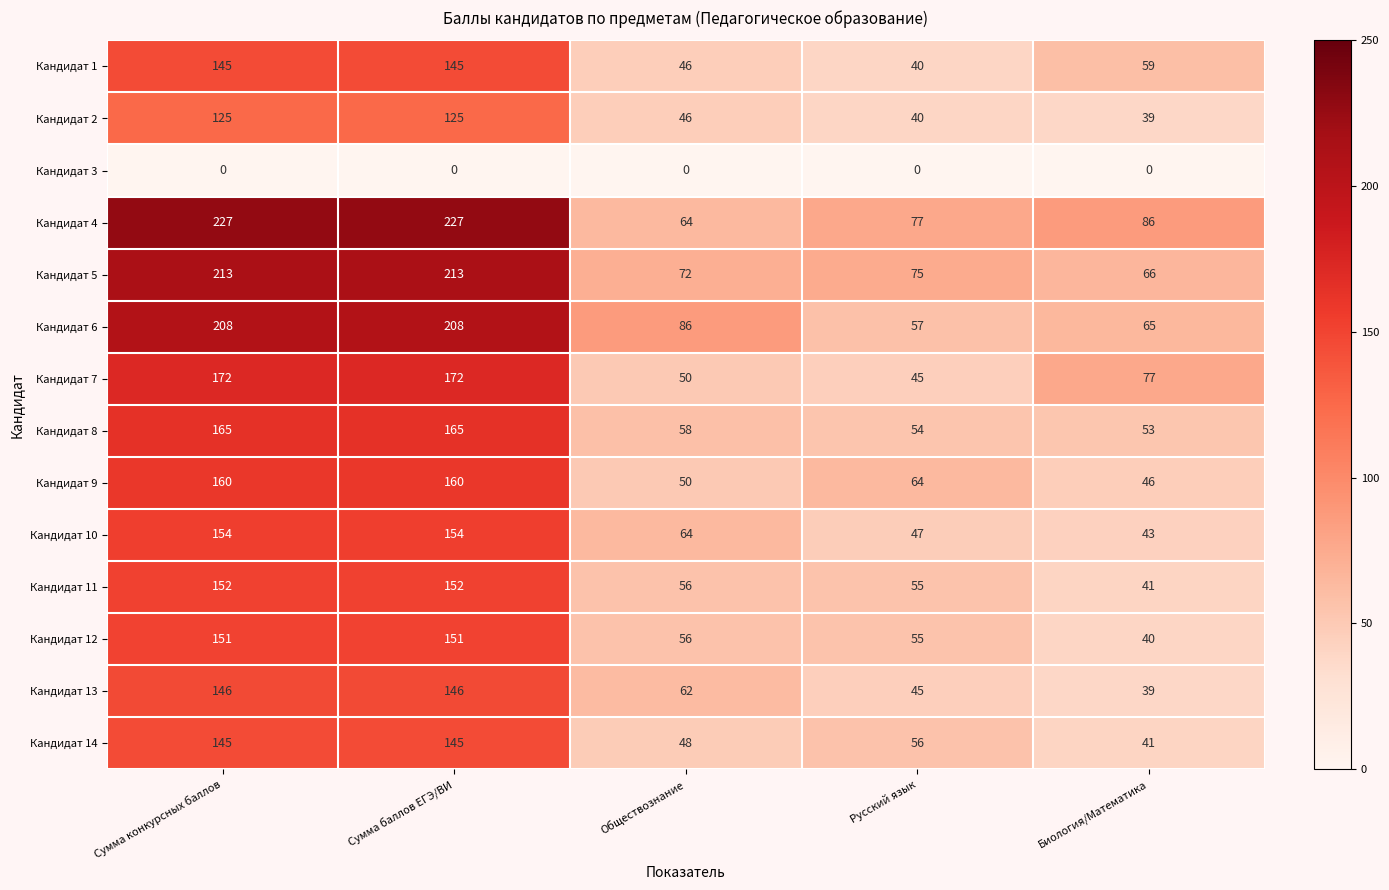

What is the difference between the highest and lowest values at Сумма конкурсных баллов?

227